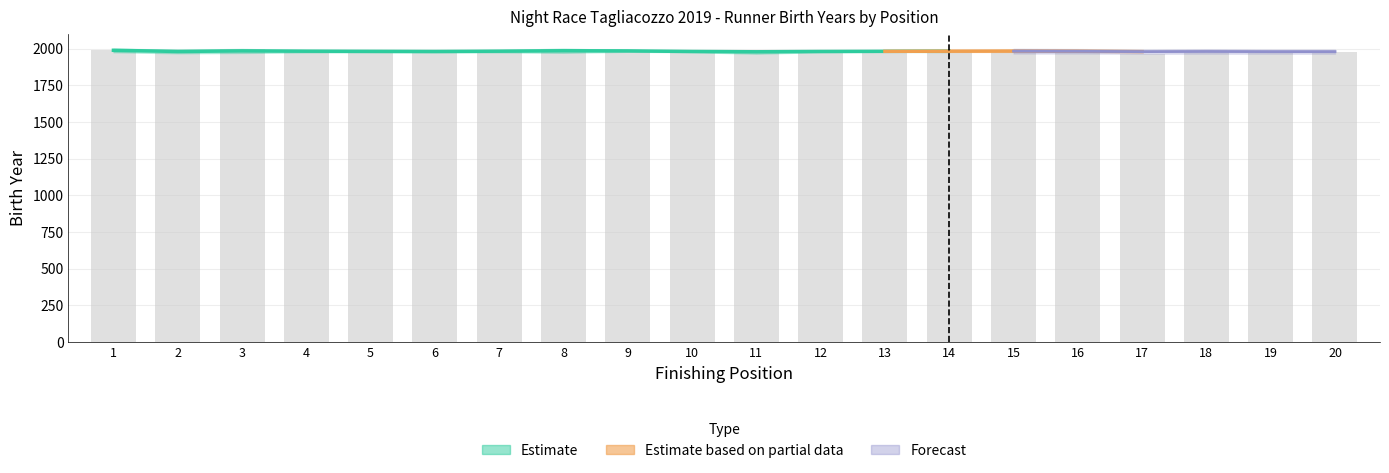

True or false: Pos has a value of 1 at 2.

False